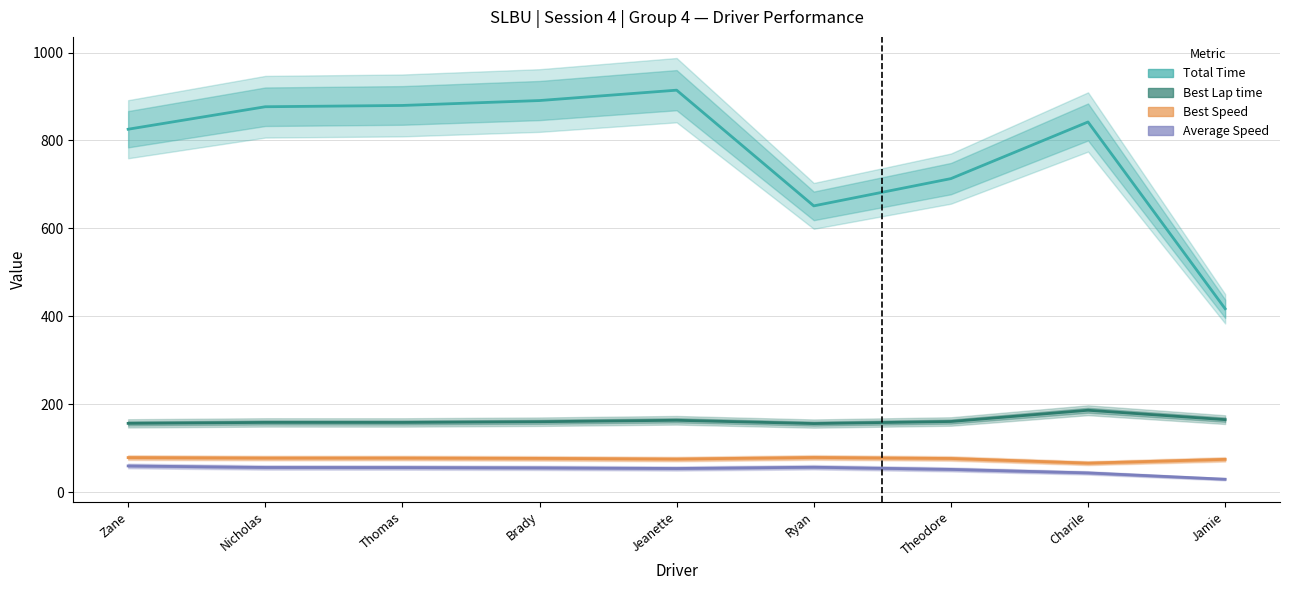

What is the label of the 6th point from the right?

Brady